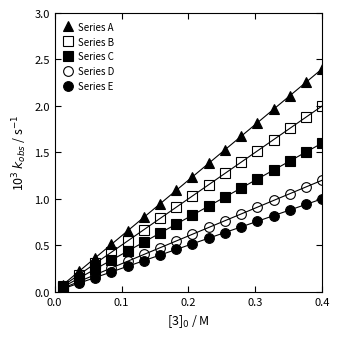

What is the maximum value for Series E?

1.0